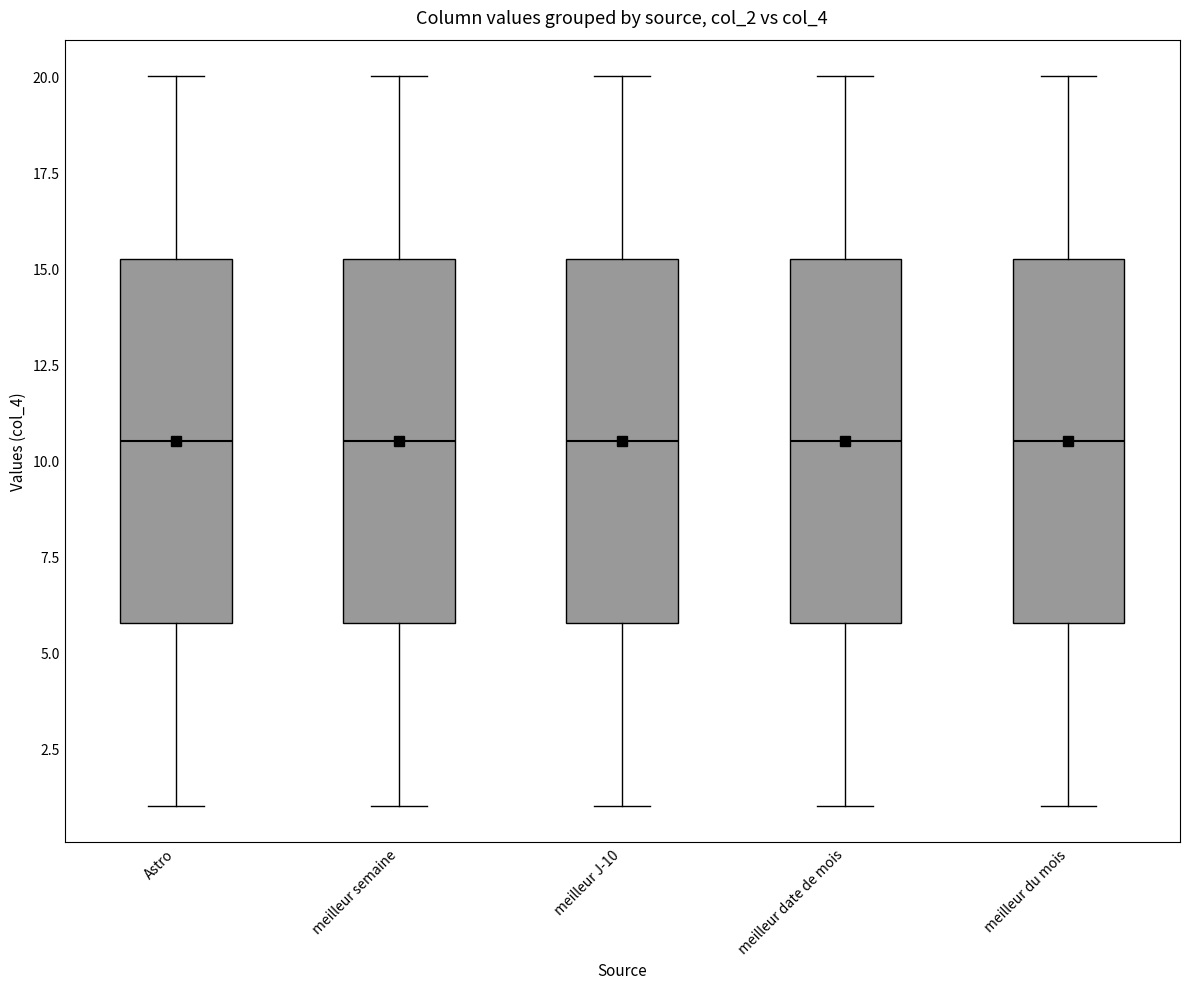

Reading left to right, read every box against the y-axis: the position of its median line, the range the box covers, and the ends of its whiskers. The values are not printed on the chart, so give them approximately, as read against the axis.

Astro: median 10.5, box 6.0 to 15.5, whiskers 1.0 to 20.0
meilleur semaine: median 10.5, box 6.0 to 15.5, whiskers 1.0 to 20.0
meilleur J-10: median 10.5, box 6.0 to 15.5, whiskers 1.0 to 20.0
meilleur date de mois: median 10.5, box 6.0 to 15.5, whiskers 1.0 to 20.0
meilleur du mois: median 10.5, box 6.0 to 15.5, whiskers 1.0 to 20.0